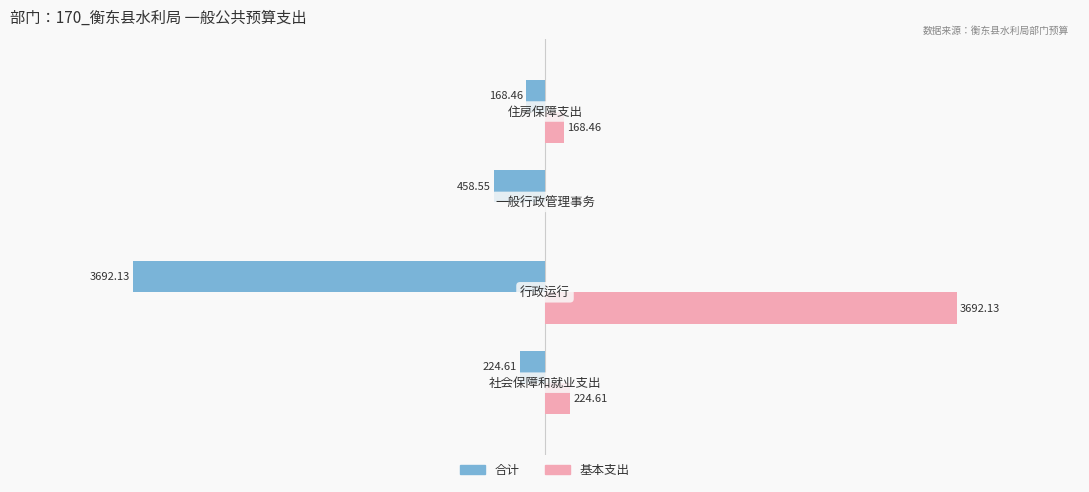

Which series has the largest total across all categories?

基本支出